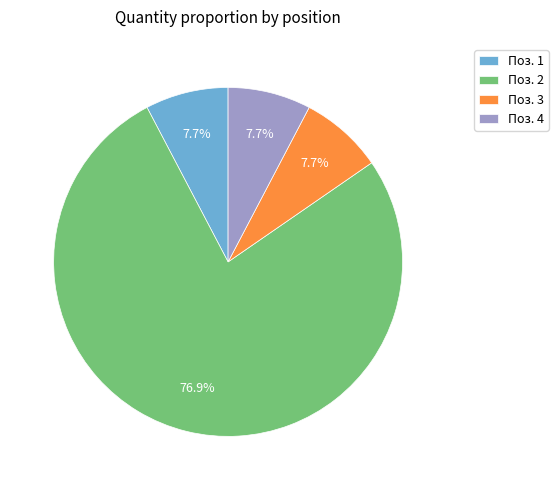

Does Поз. 4 represent more than half of the total?

No